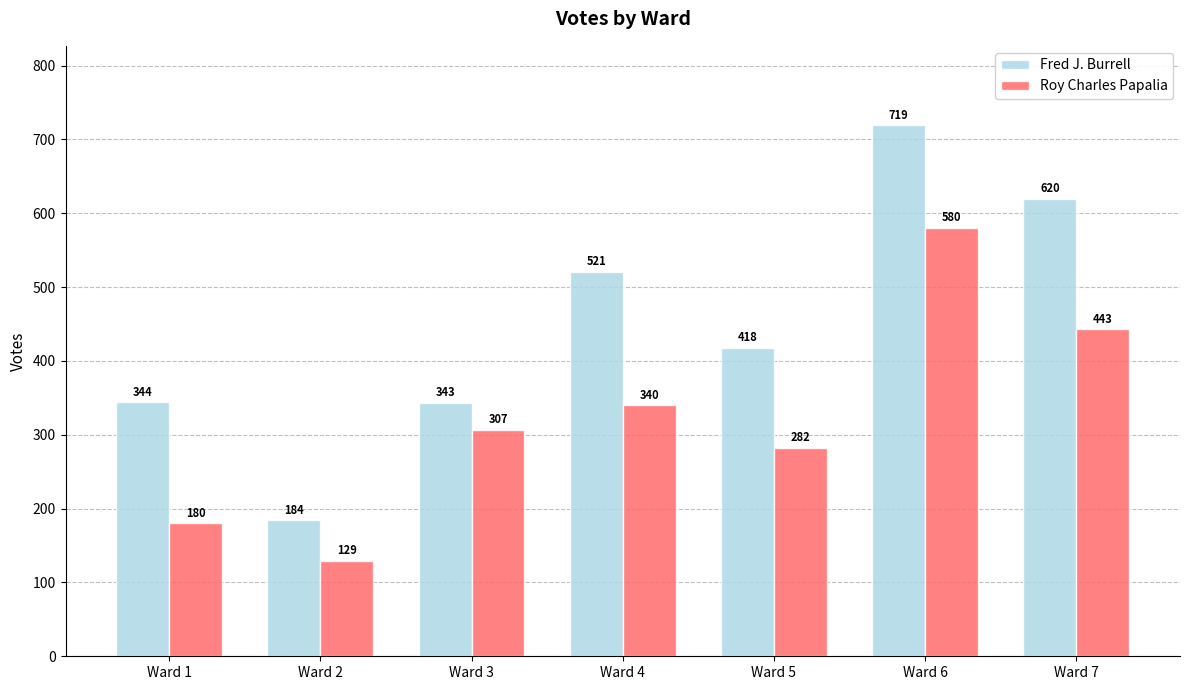

True or false: Fred J. Burrell has a value of 362 at Ward 4.

False